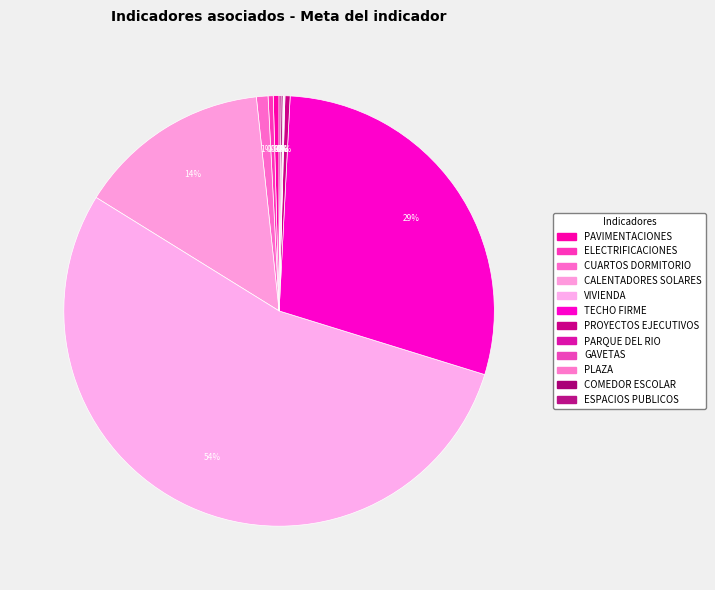

Is it true that PLAZA is 0% of the pie?

True